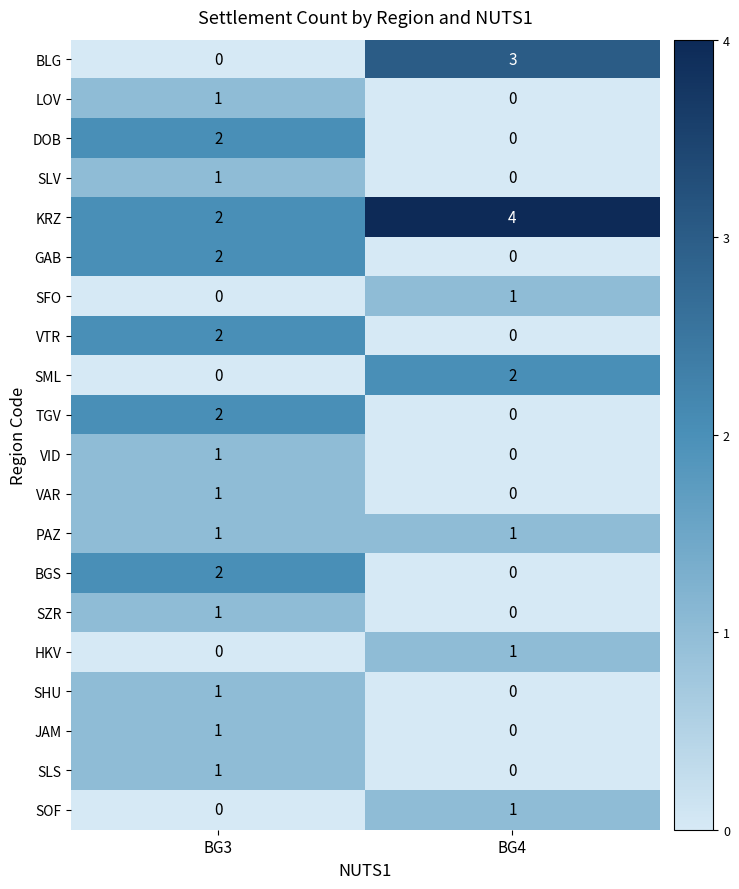

Is the value of GAB at BG3 greater than the value of SLV at BG4?

Yes